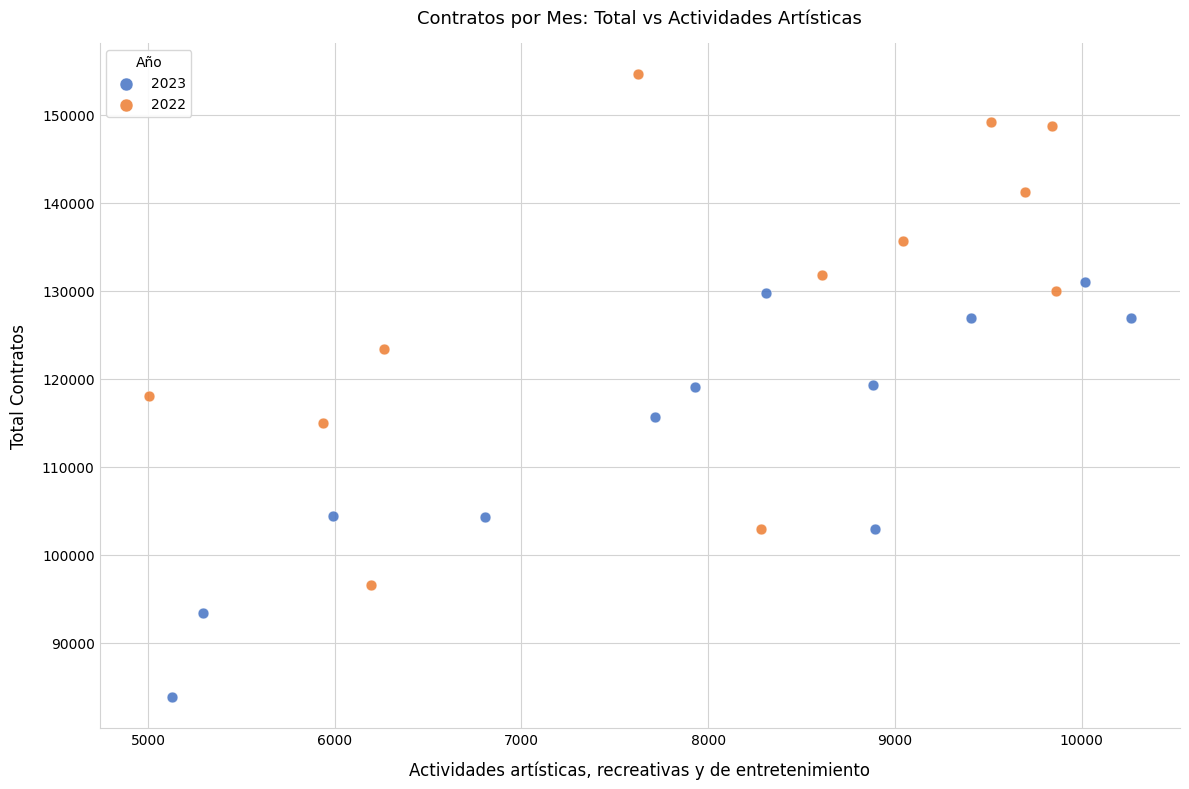

Which series reaches the minimum Y coordinate?

2023